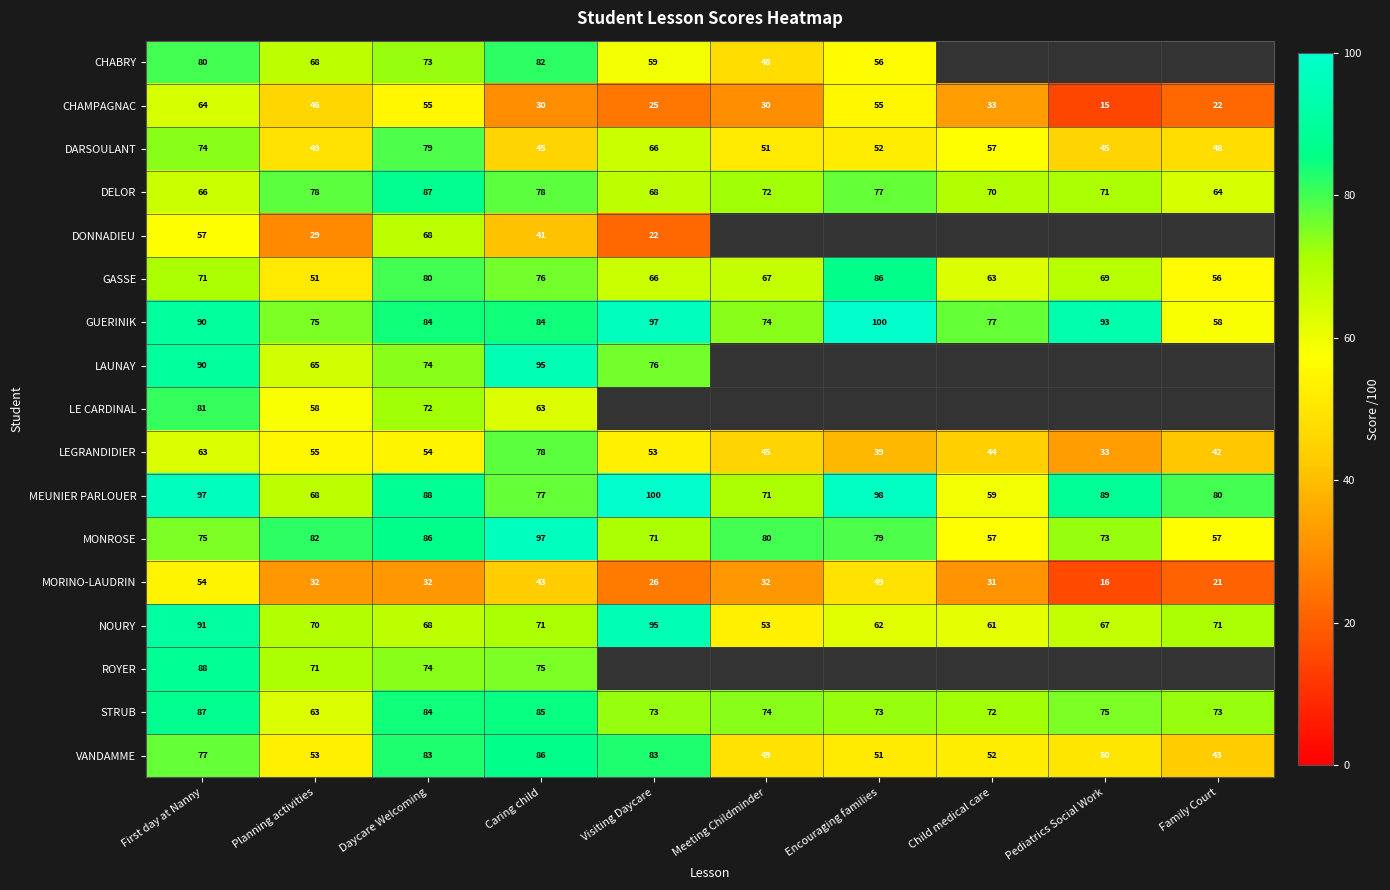

True or false: DARSOULANT has a value of 69 at Family Court.

False